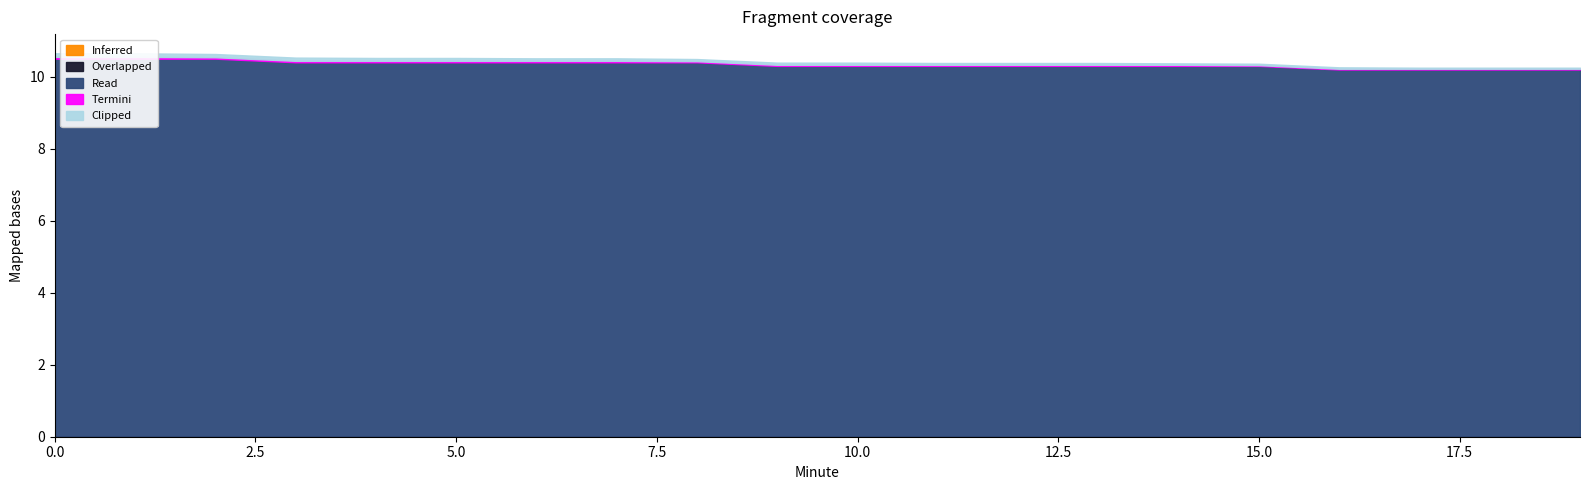

What is the total value across all series at 15?

10.4